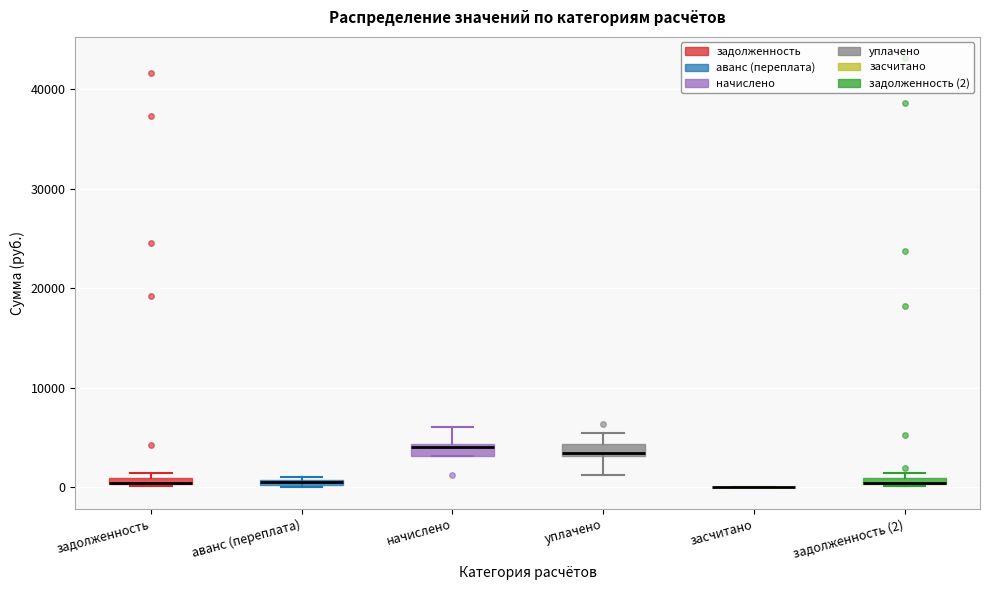

Where is the upper edge of the box for уплачено on the y-axis? The values are not printed on the chart, so give them approximately, as read against the axis.

4000